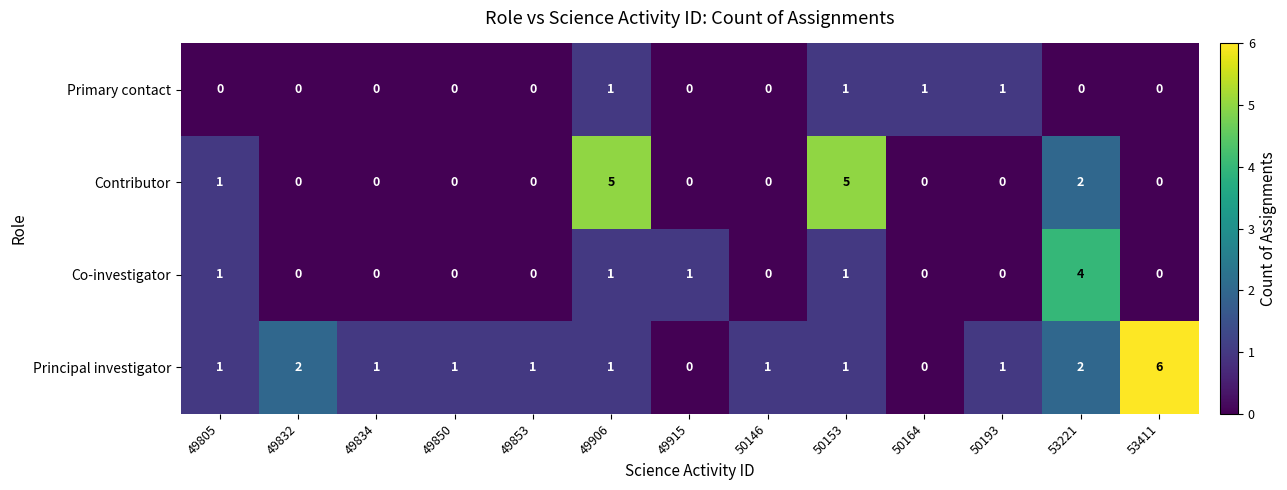

Which category has the highest value across all series?

53411